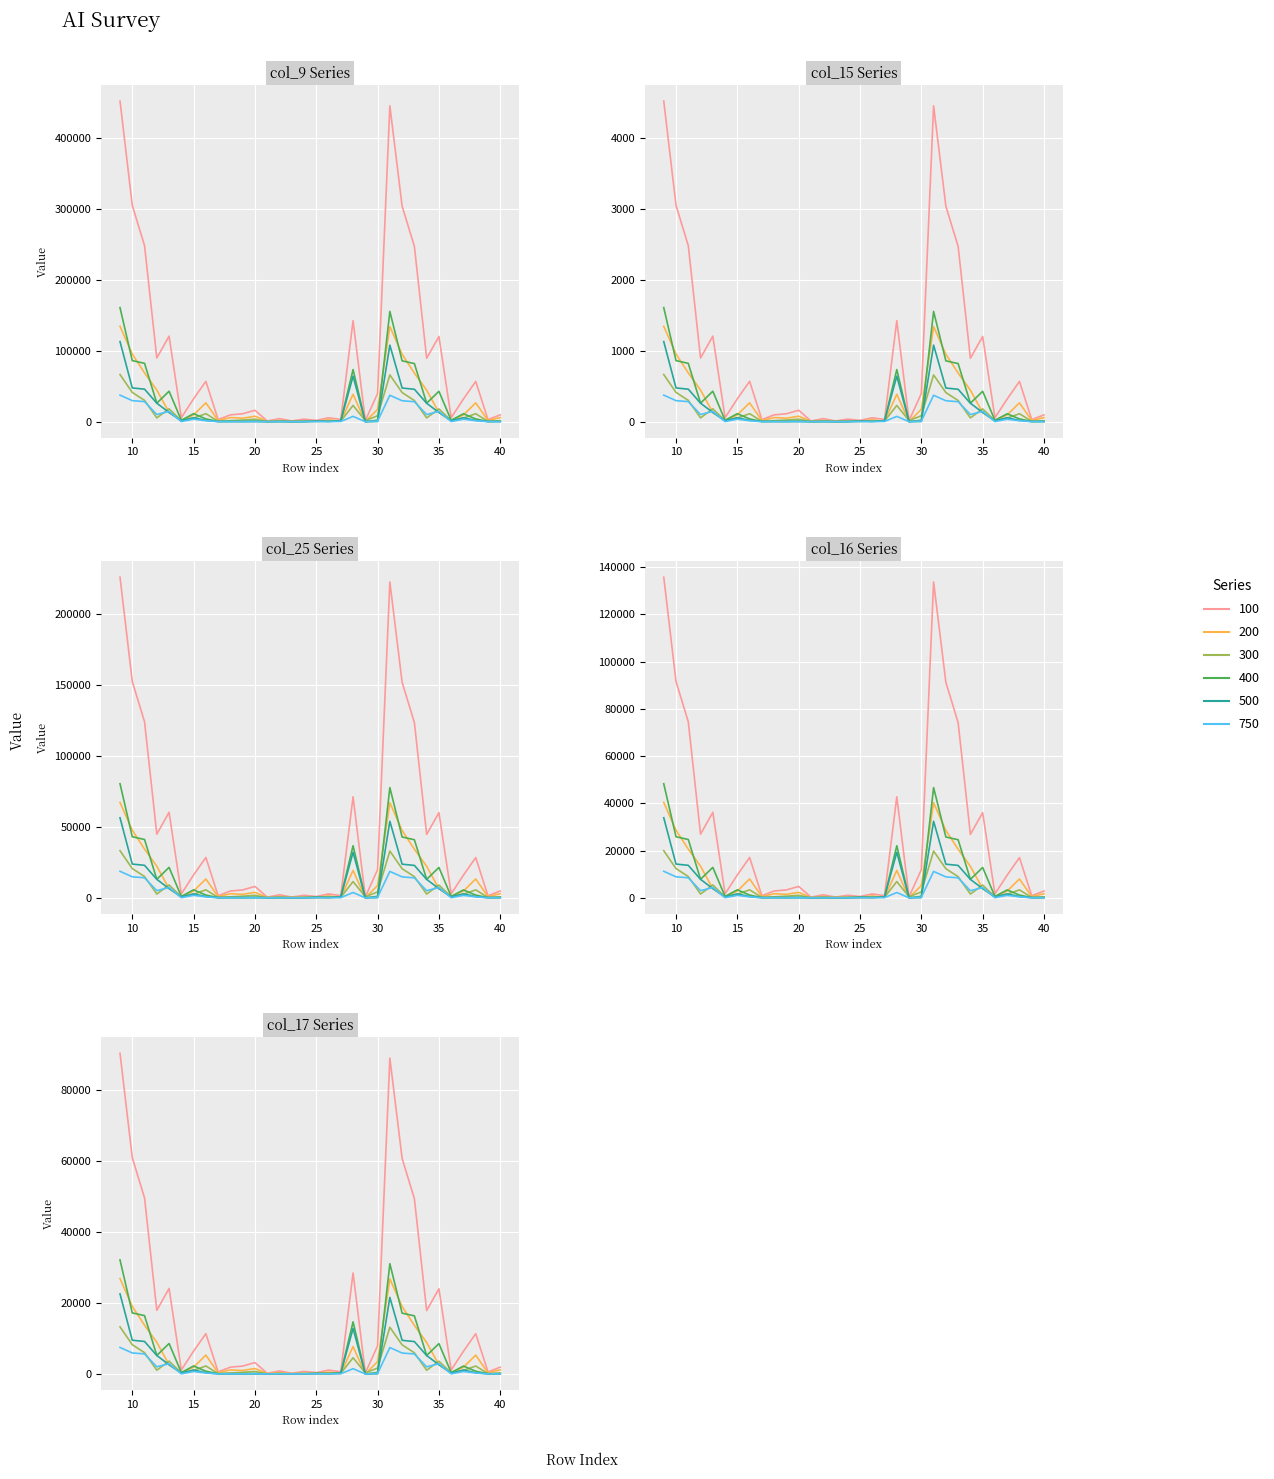

The col_16 series shows 44958.5 at 12. True or false?

False